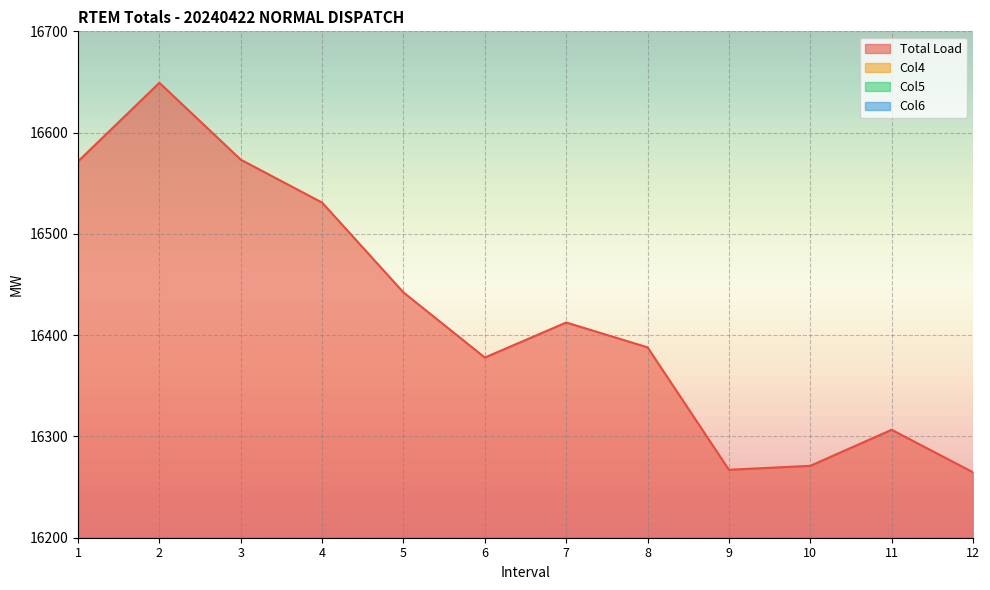

At which category does Total Load reach its first local peak?

2